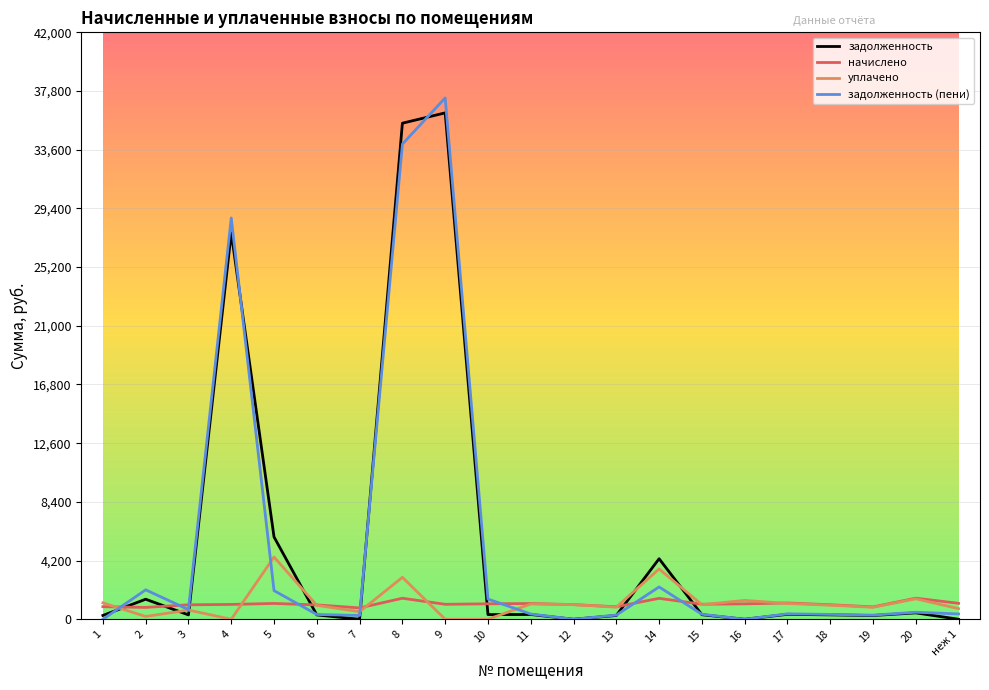

The value of задолженность (пени) at 14 is 2312.1. True or false?

True